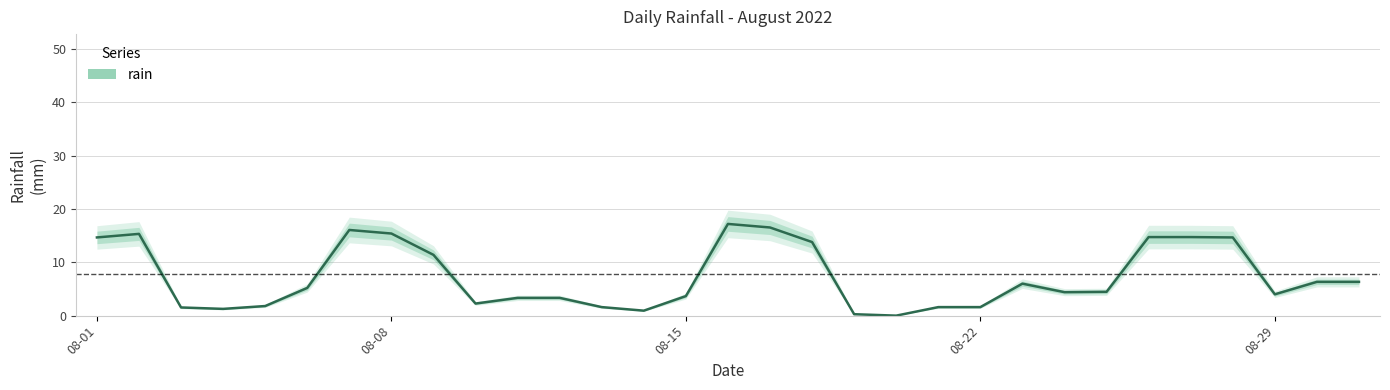

What is the sum of the values at 23 and 10?

7.7